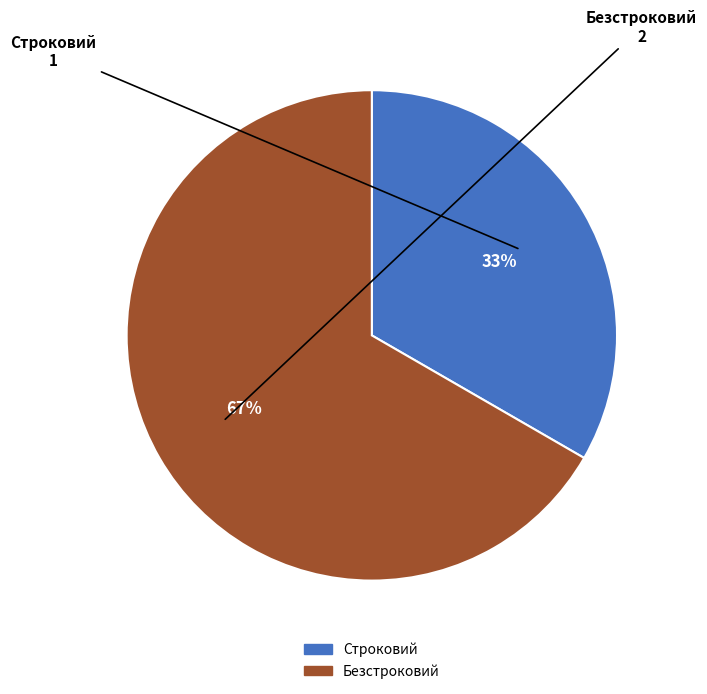

To the nearest percent, what is the combined percentage of Строковий and Безстроковий?

100%